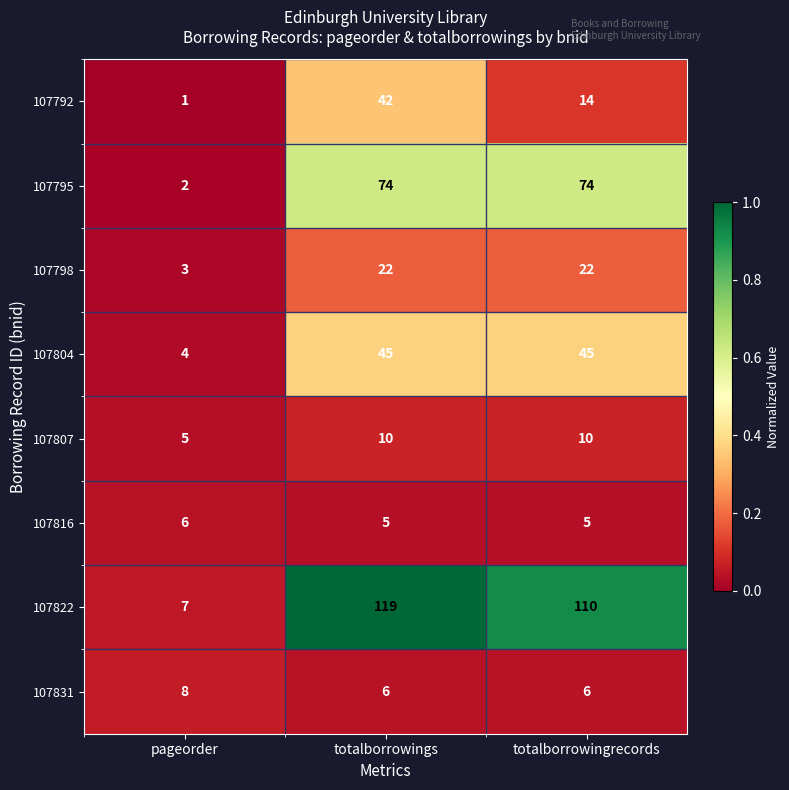

Is it true that 107798 equals 5 at totalborrowings?

False